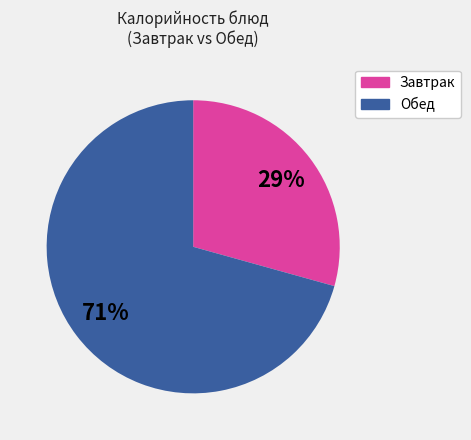

Is there a majority slice in this chart?

Yes